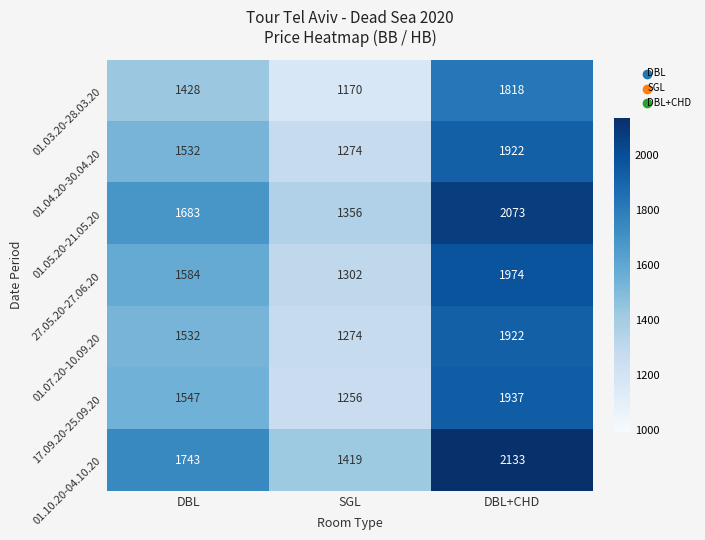

What is the difference between the 01.10.20-04.10.20 values at DBL+CHD and SGL?

714